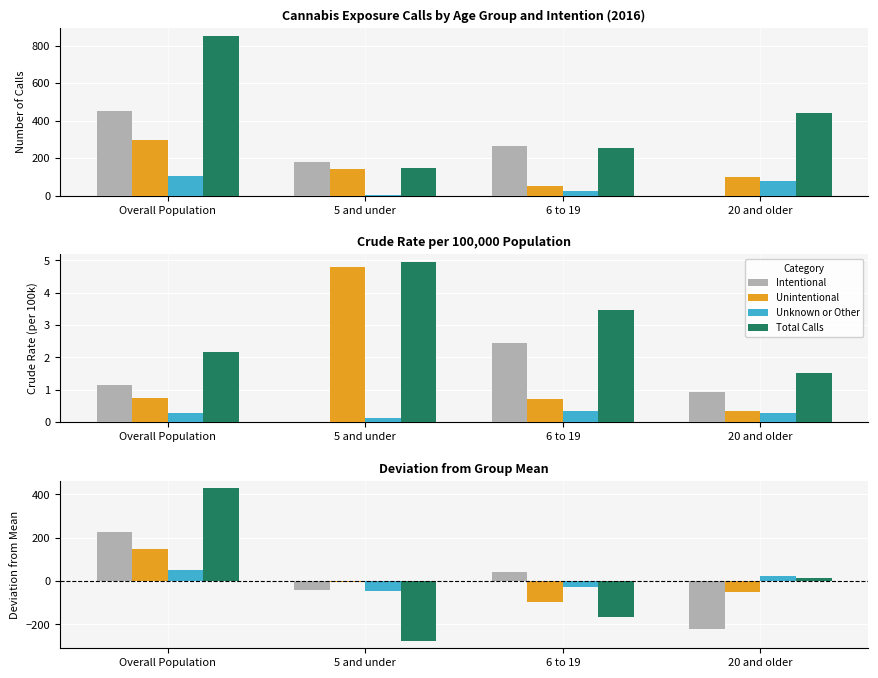

How many negative values does the Unknown or Other series have?

2